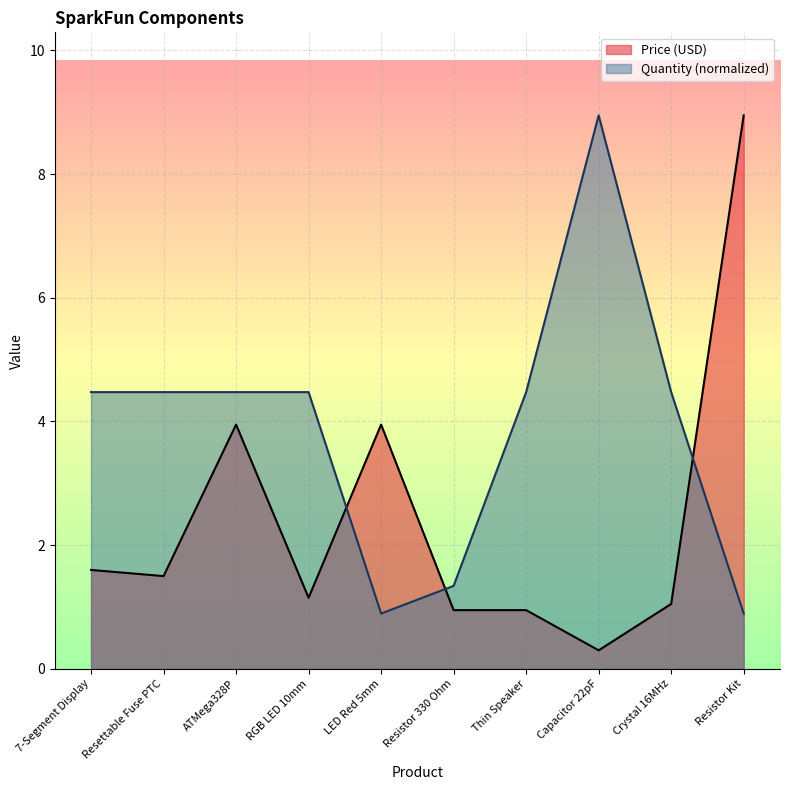

Reading left to right, what are all the values shown in this chart?

Price (USD): 1.6	1.5	4.0	1.1	4.0	0.9	0.9	0.3	1.1	8.9
Quantity: 4.5	4.5	4.5	4.5	0.9	1.3	4.5	8.9	4.5	0.9